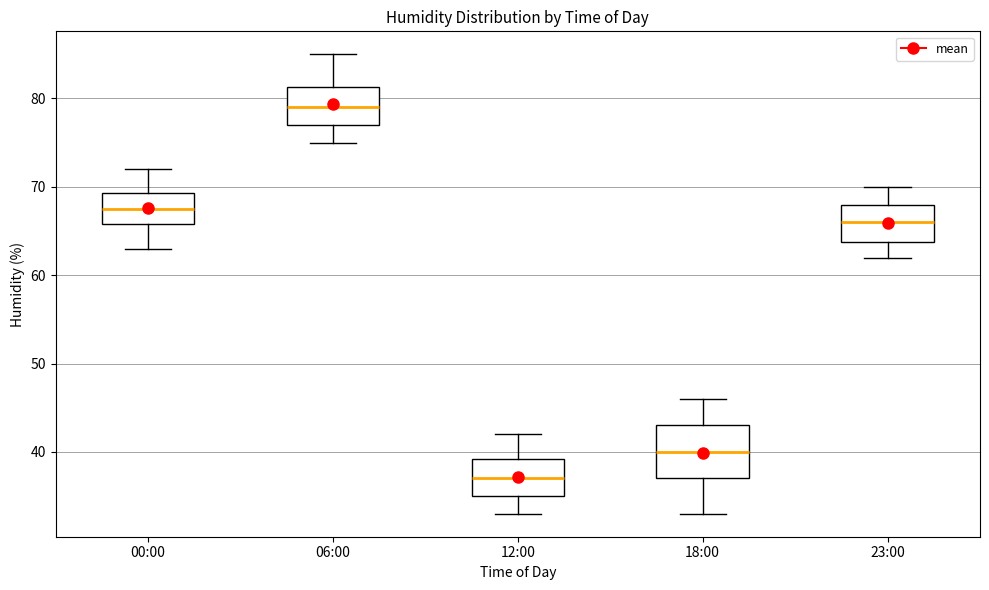

Reading left to right, transcribe this box plot: for each box, give where its median line is, the range the box spans, and where its two whiskers end, as read against the y-axis. The values are not printed on the chart, so give them approximately, as read against the axis.

00:00: median 68, box 66 to 69, whiskers 63 to 72
06:00: median 79, box 77 to 81, whiskers 75 to 85
12:00: median 37, box 35 to 39, whiskers 33 to 42
18:00: median 40, box 37 to 43, whiskers 33 to 46
23:00: median 66, box 64 to 68, whiskers 62 to 70